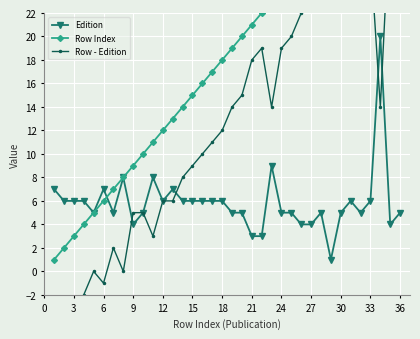

What is the highest value of the Row - Edition series?

31